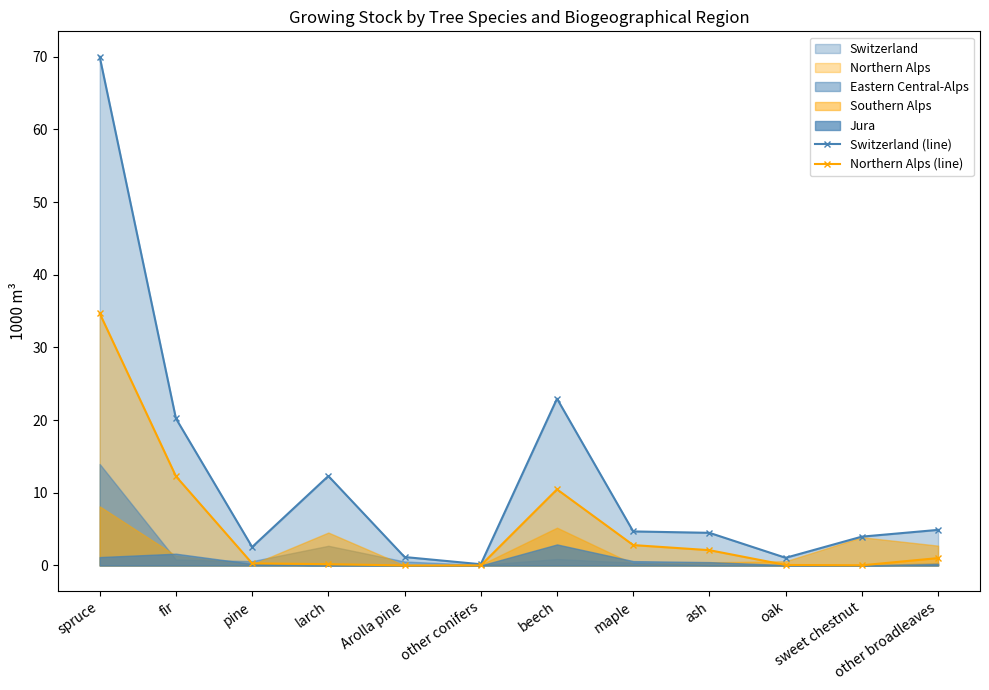

The value of Northern Alps (line) at maple is 2.8. True or false?

True